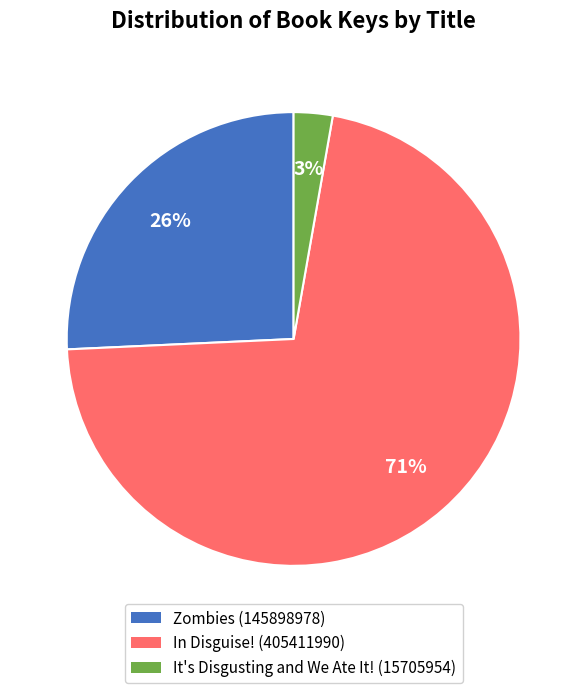

Rank the categories by value from lowest to highest.

It's Disgusting and We Ate It! (15705954), Zombies (145898978), In Disguise! (405411990)